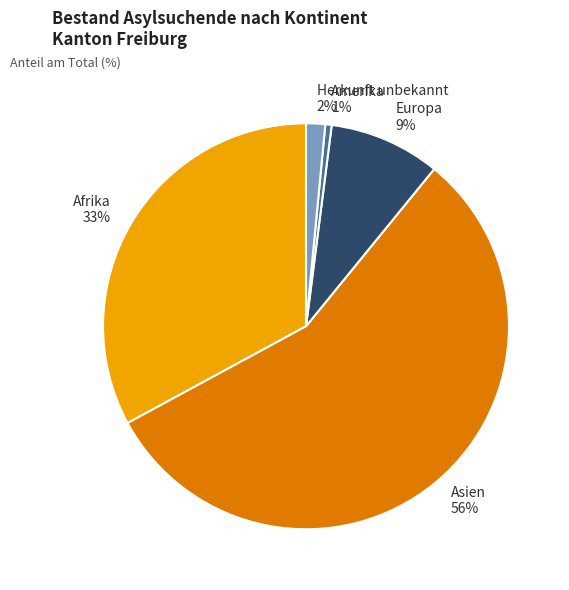

To the nearest percent, what percentage of the pie is Afrika?

33%